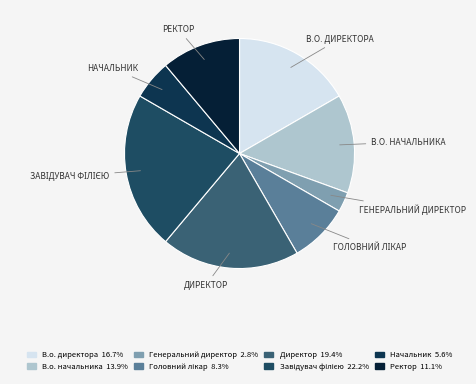

How many segments does this pie chart have?

8